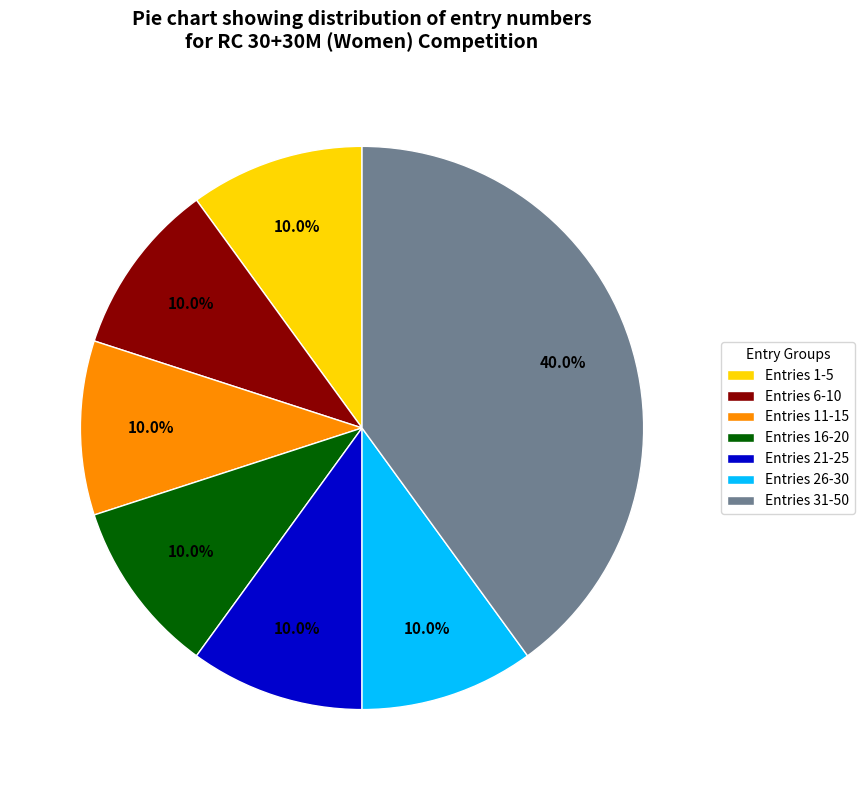

Is there any slice that represents more than half of the pie?

No